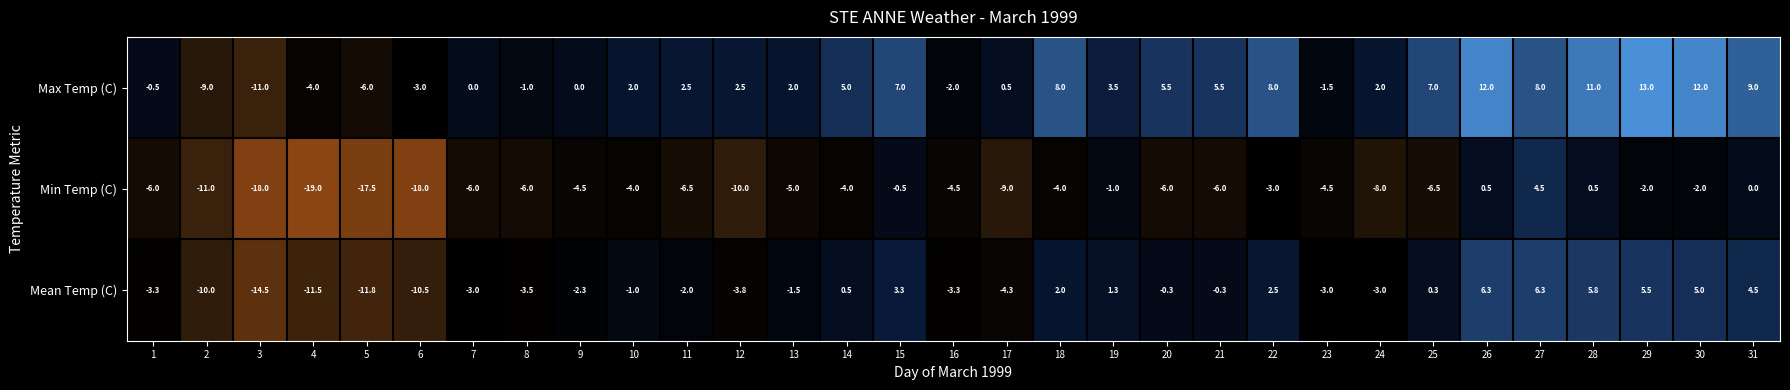

What is the spread (max minus min) of values at 29?

15.0